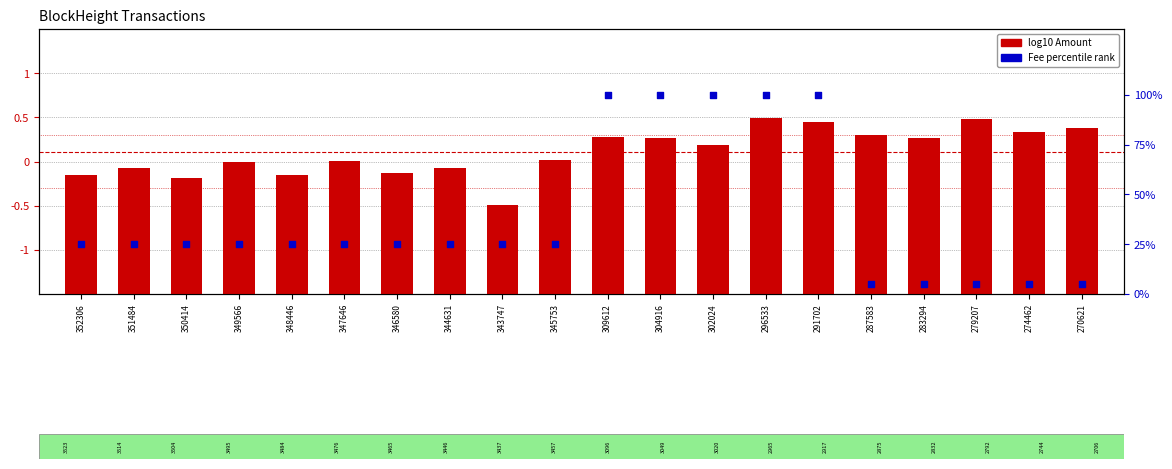

Which series reaches the maximum Y coordinate?

Fee percentile rank